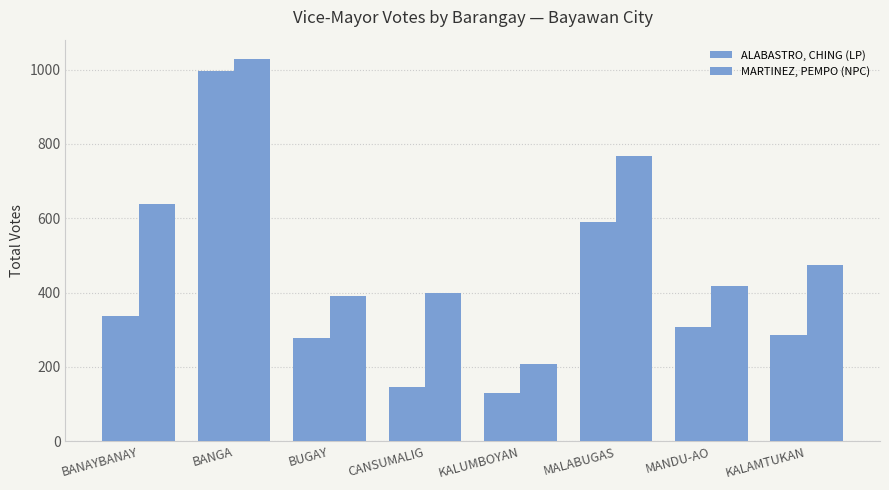

What is the greatest value displayed?

1029